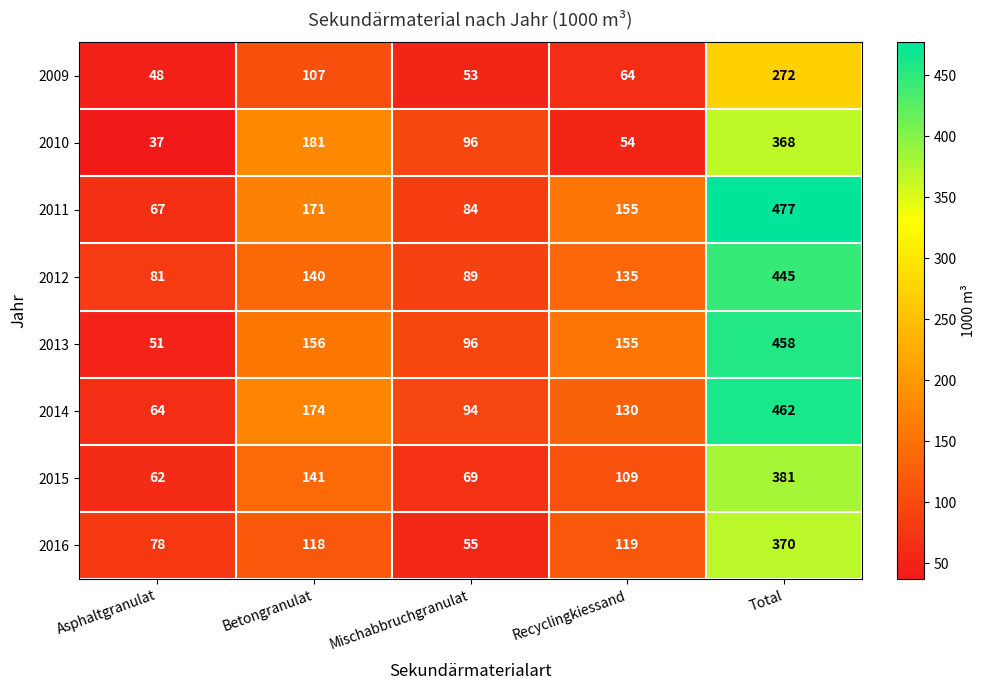

How many data points does each series have?

5